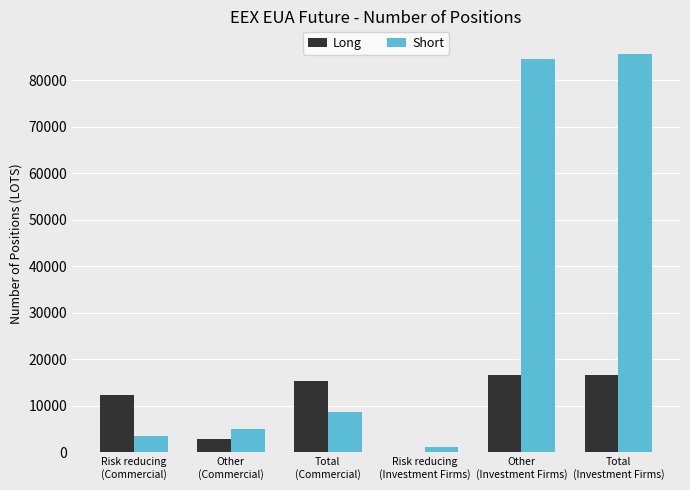

At which category does the chart reach its peak across all series?

Total
(Investment Firms)